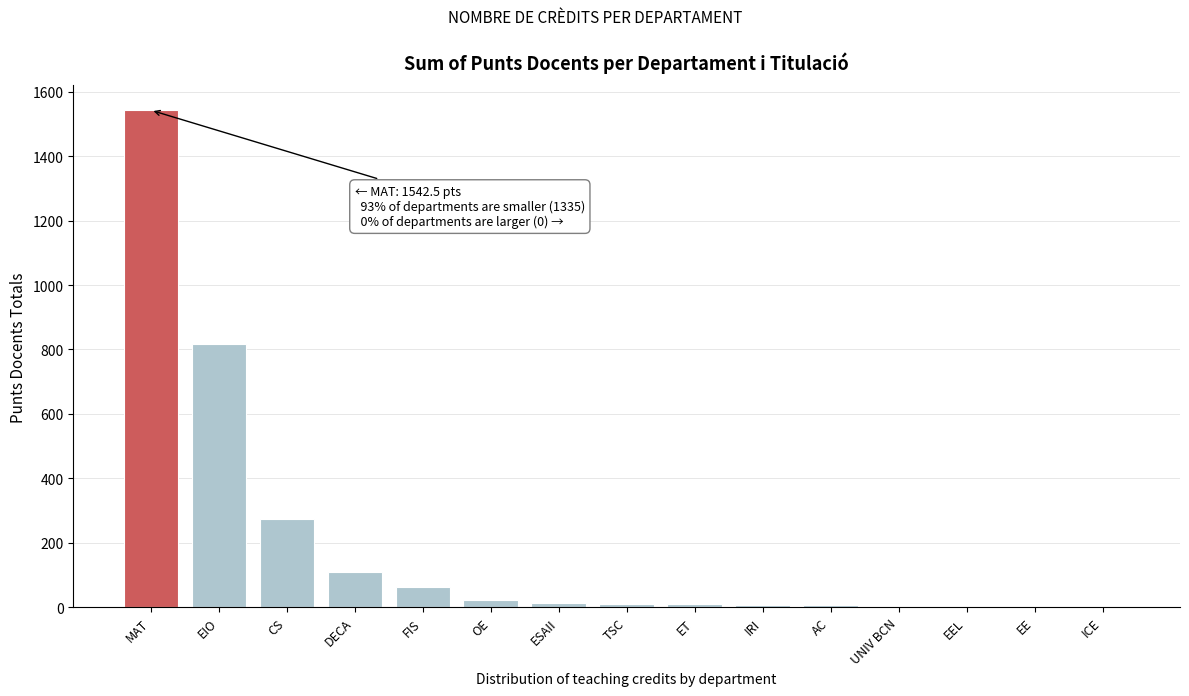

Where is the data nearest to the value 771?

EIO